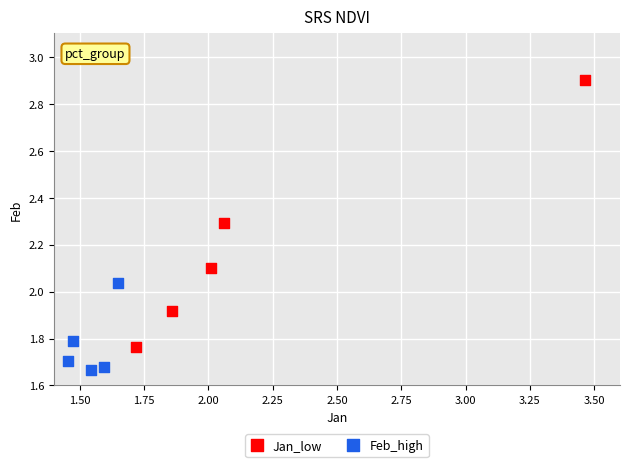

What are all the series names shown in the legend?

Jan_low, Feb_high